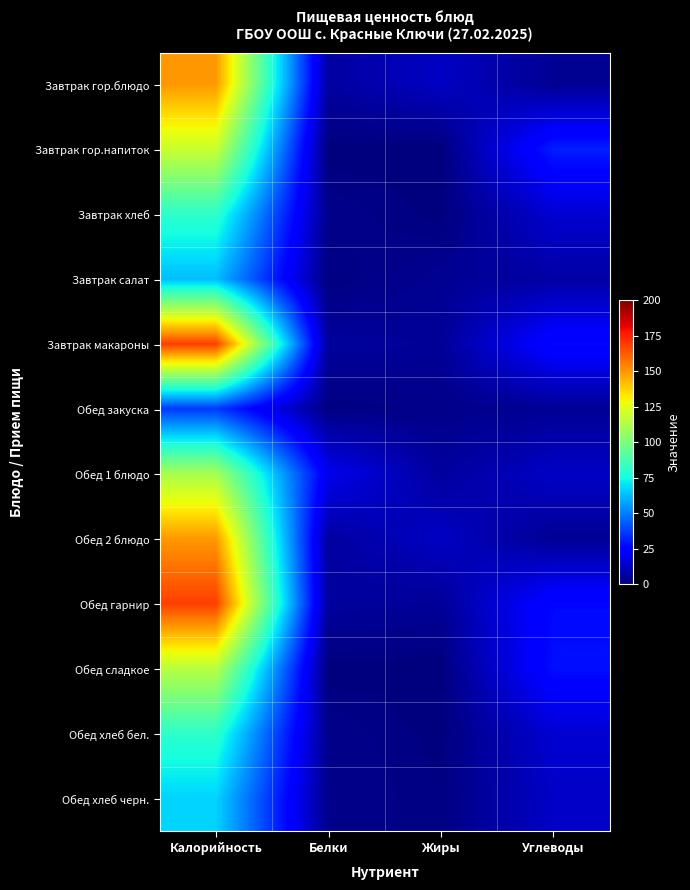

How many categories are shown in the chart?

4